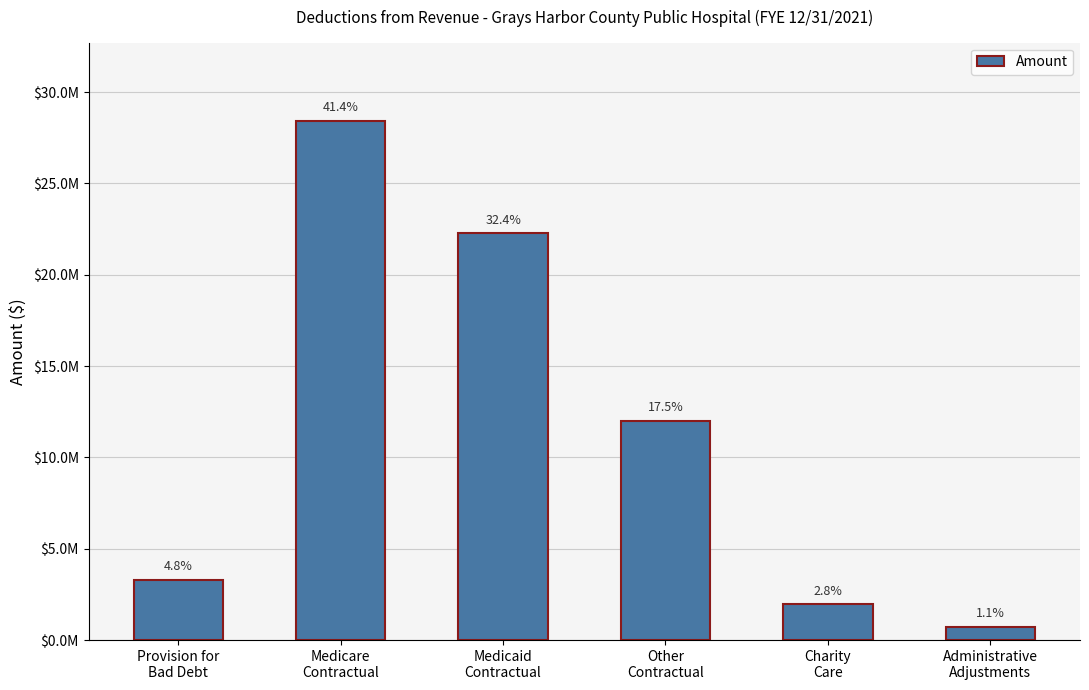

Reading left to right, list all the values displayed in this chart.

3316066.5	28443130.6	22298456.9	12016831.6	1956179.4	738154.6